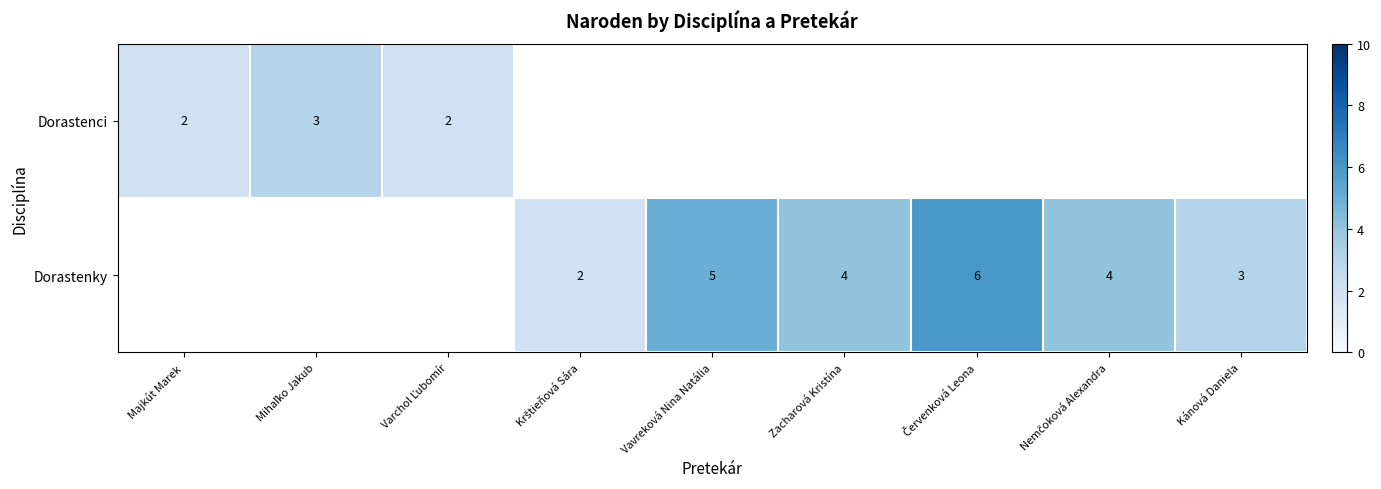

Is it true that Dorastenky equals 2 at Vavreková Nina Natália?

False